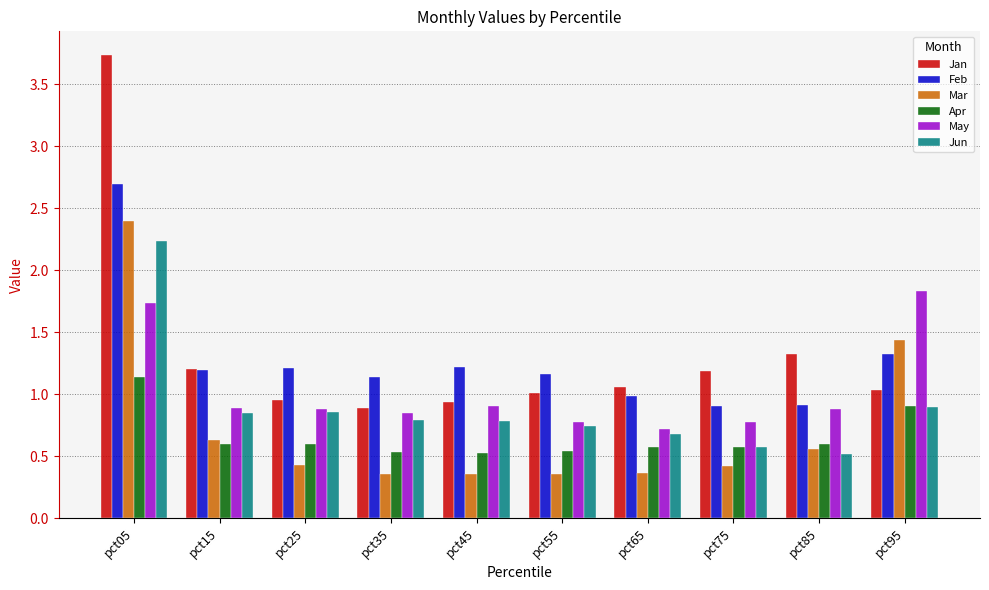

What is the total value across all series at pct65?

4.4